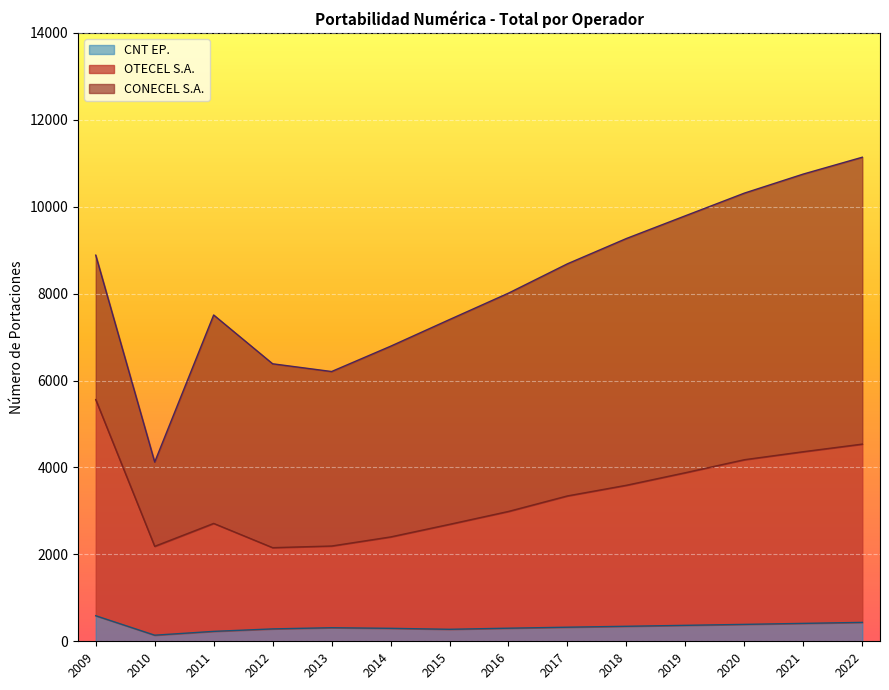

Does the chart display data point markers on the line(s)?

No